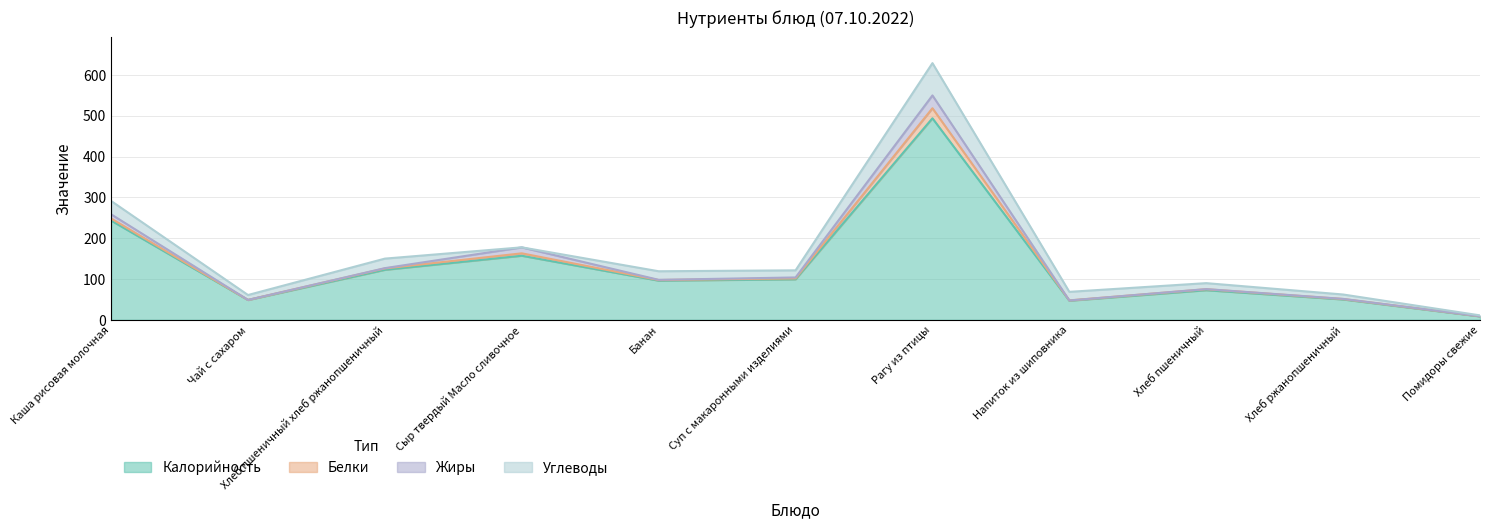

What is the sum of the Углеводы values at Рагу из птицы and Хлеб пшеничный?

93.7